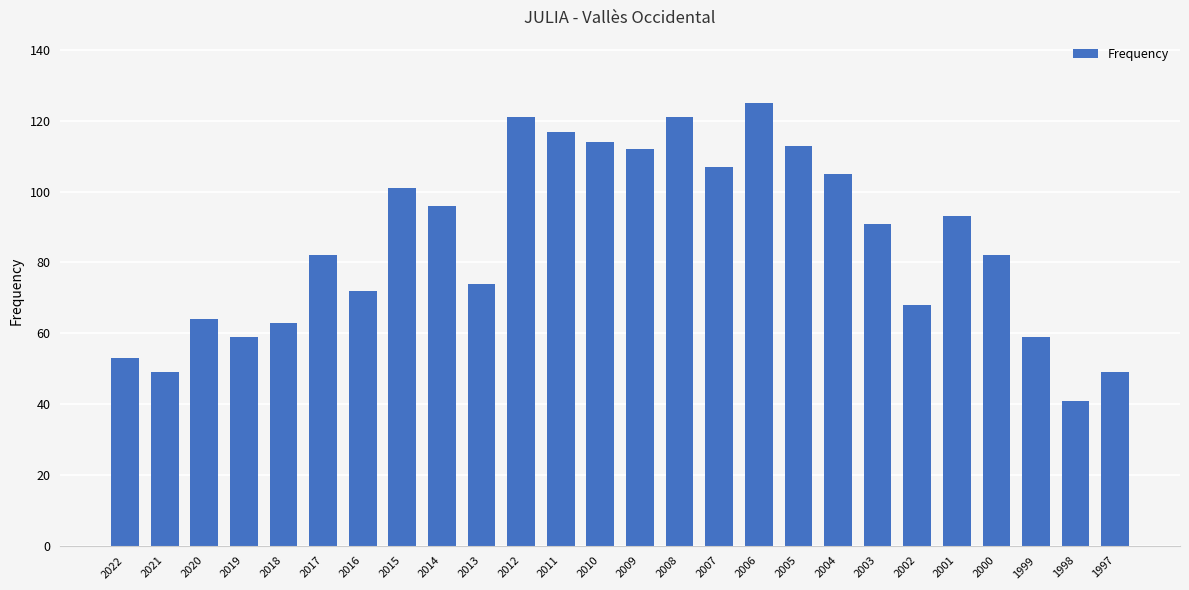

Which has a higher value, 2011 or 2006?

2006